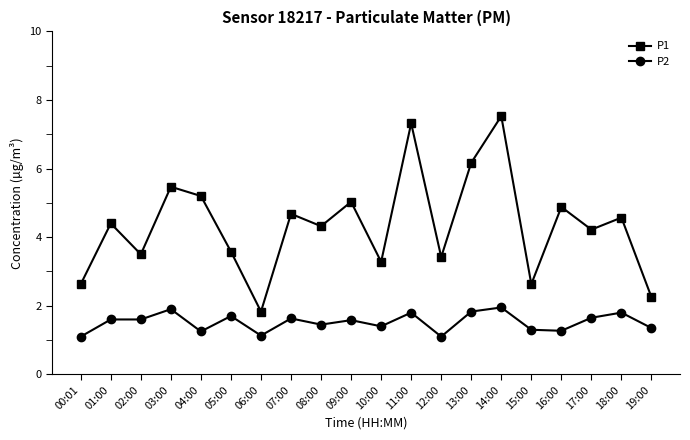

What are all the series names shown in the legend?

P1, P2